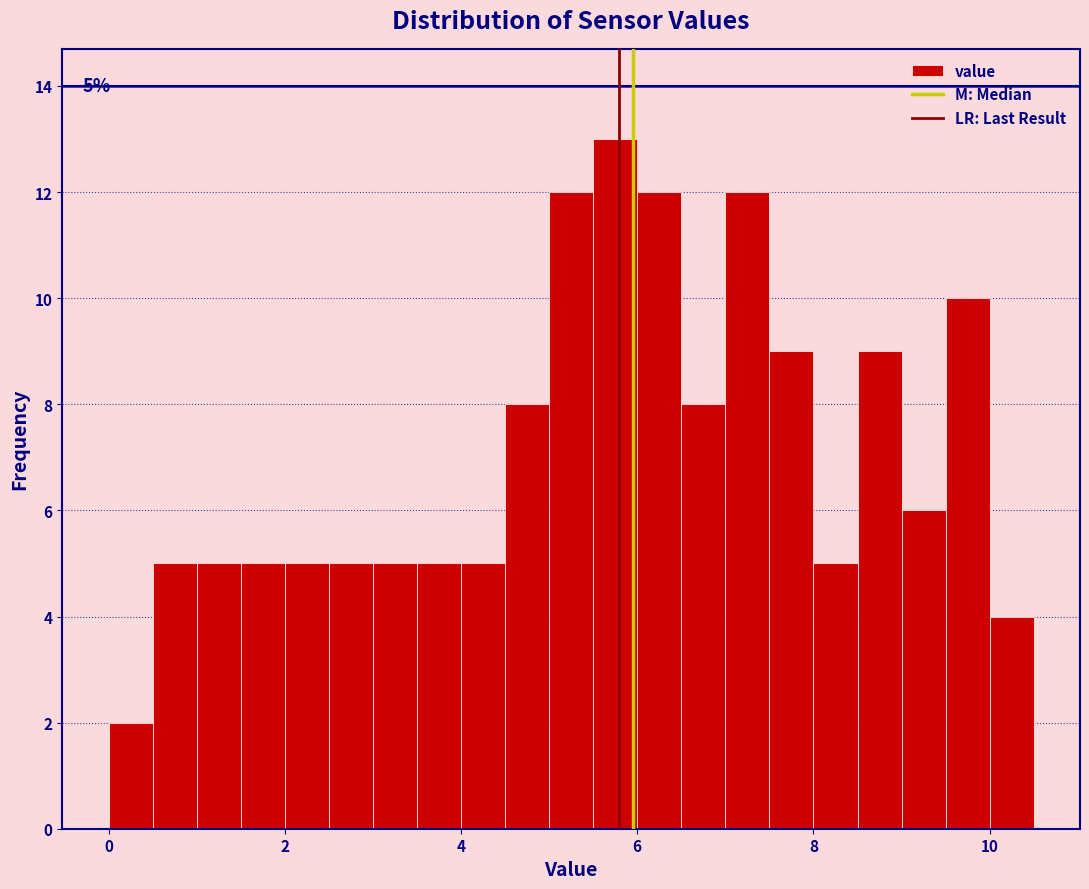

Read against the x-axis, roughly where is the centre of the tallest bar?

5.8